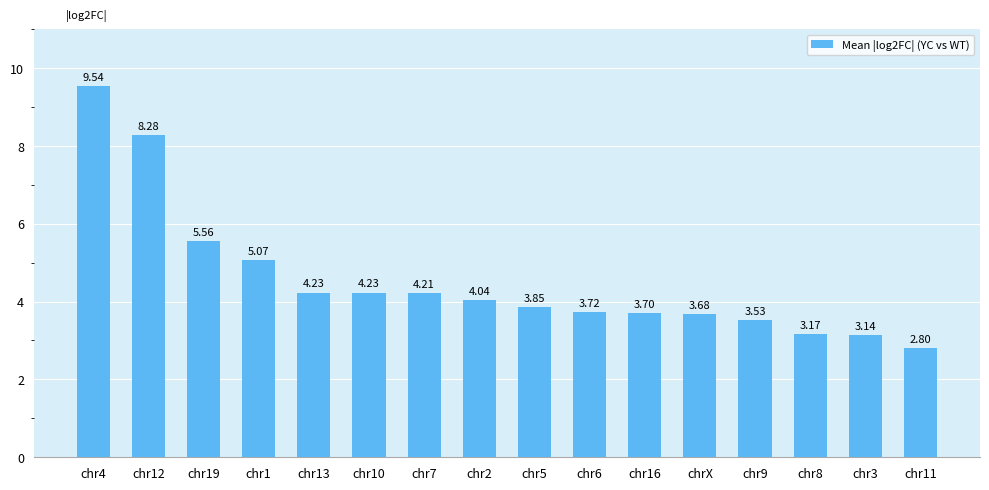

Where does the data first go above 4?

chr4